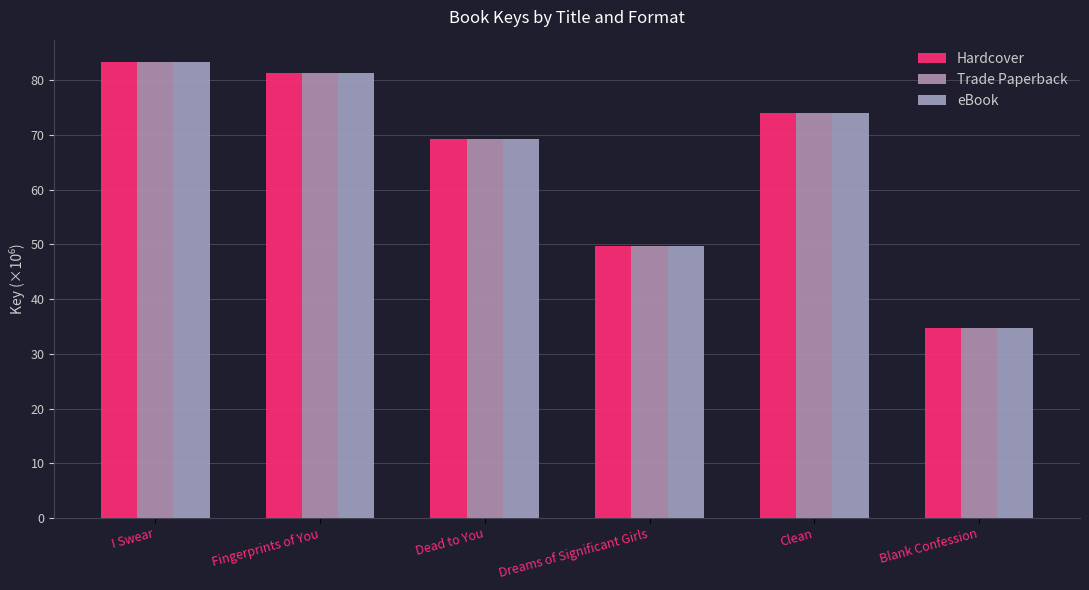

Reading right to left, extract all data points from this chart.

Hardcover: 34.8	74.0	49.6	69.2	81.4	83.3
Trade Paperback: 34.8	74.0	49.6	69.2	81.4	83.3
eBook: 34.8	74.0	49.6	69.2	81.4	83.3